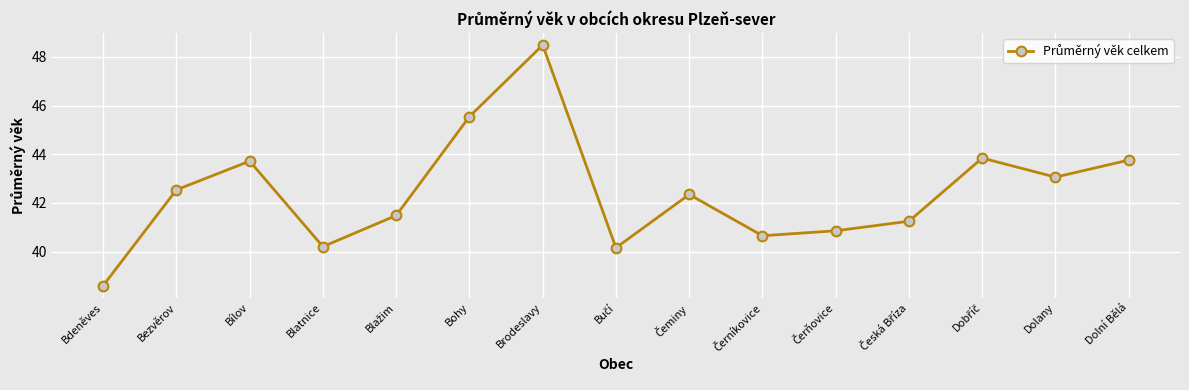

Where is the first local maximum?

Bílov